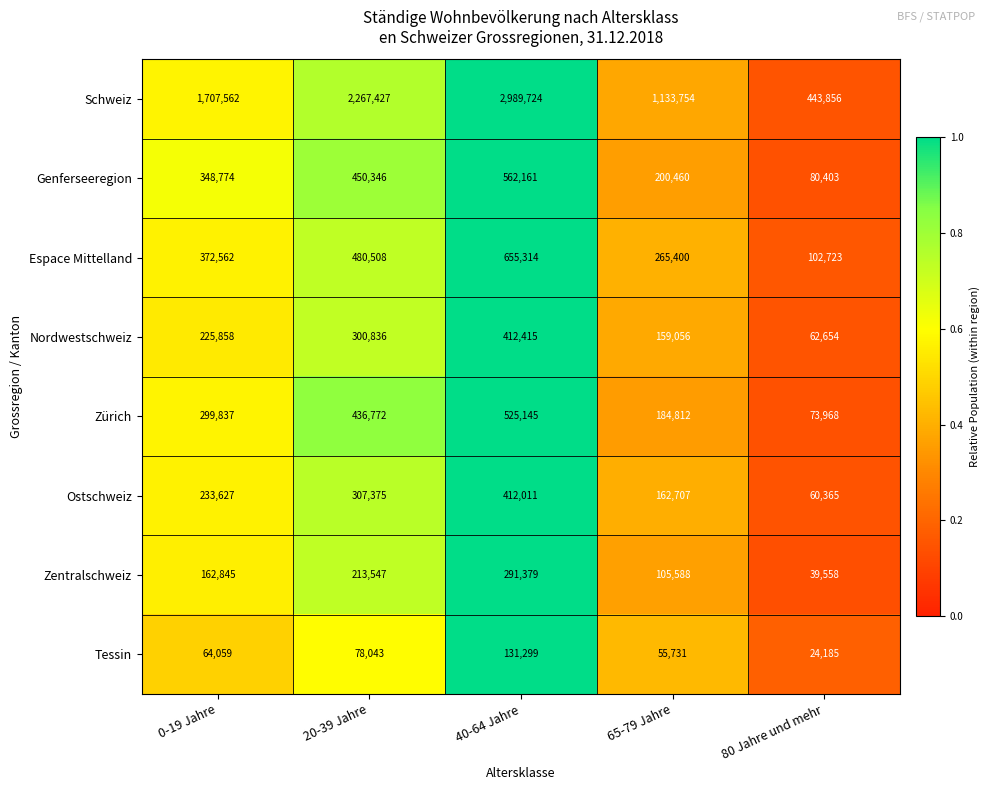

At which label is Espace Mittelland closest to 379018?

0-19 Jahre